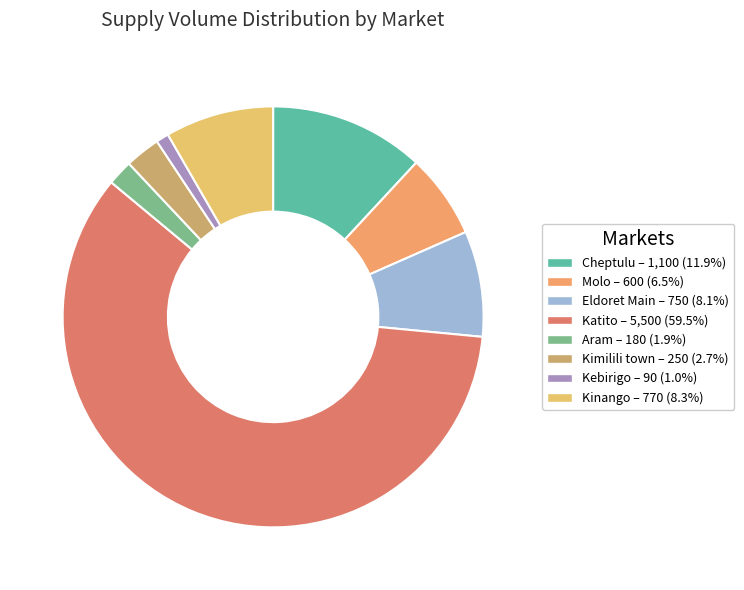

Is it true that Molo is 6% of the pie?

True